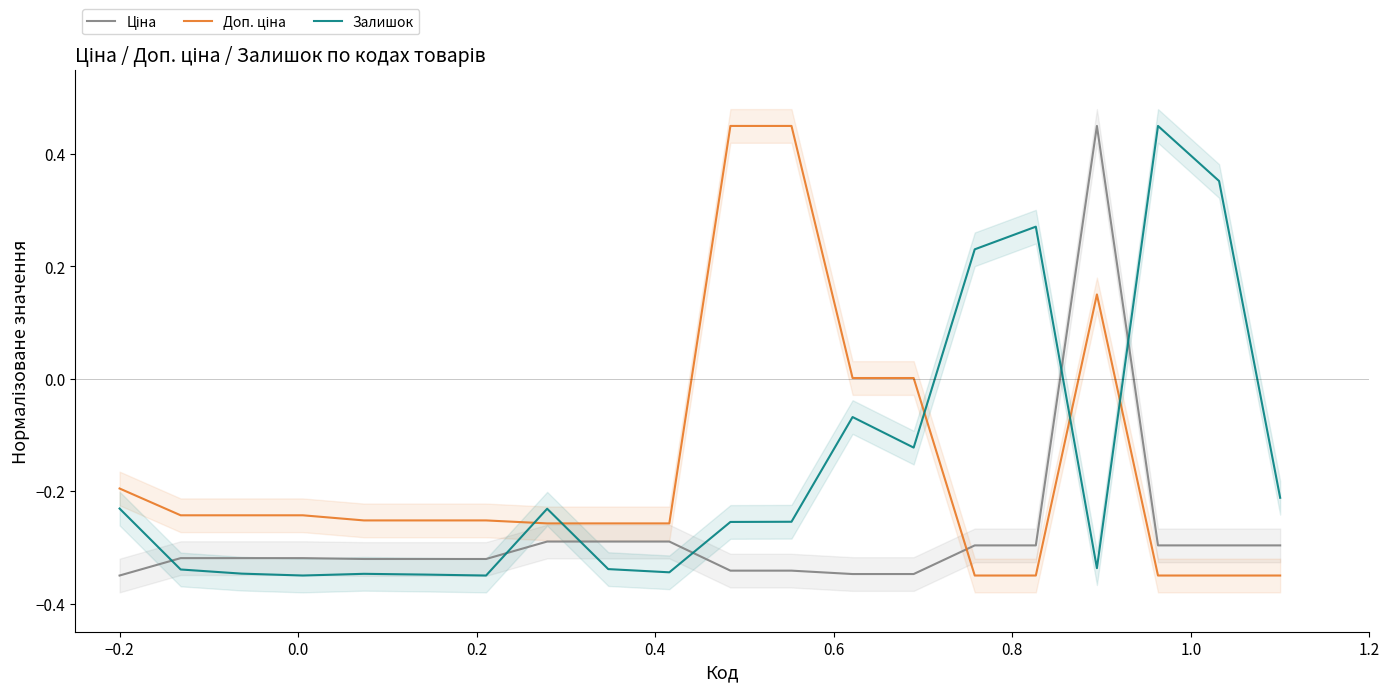

Is this an area chart (filled region under the line)?

No